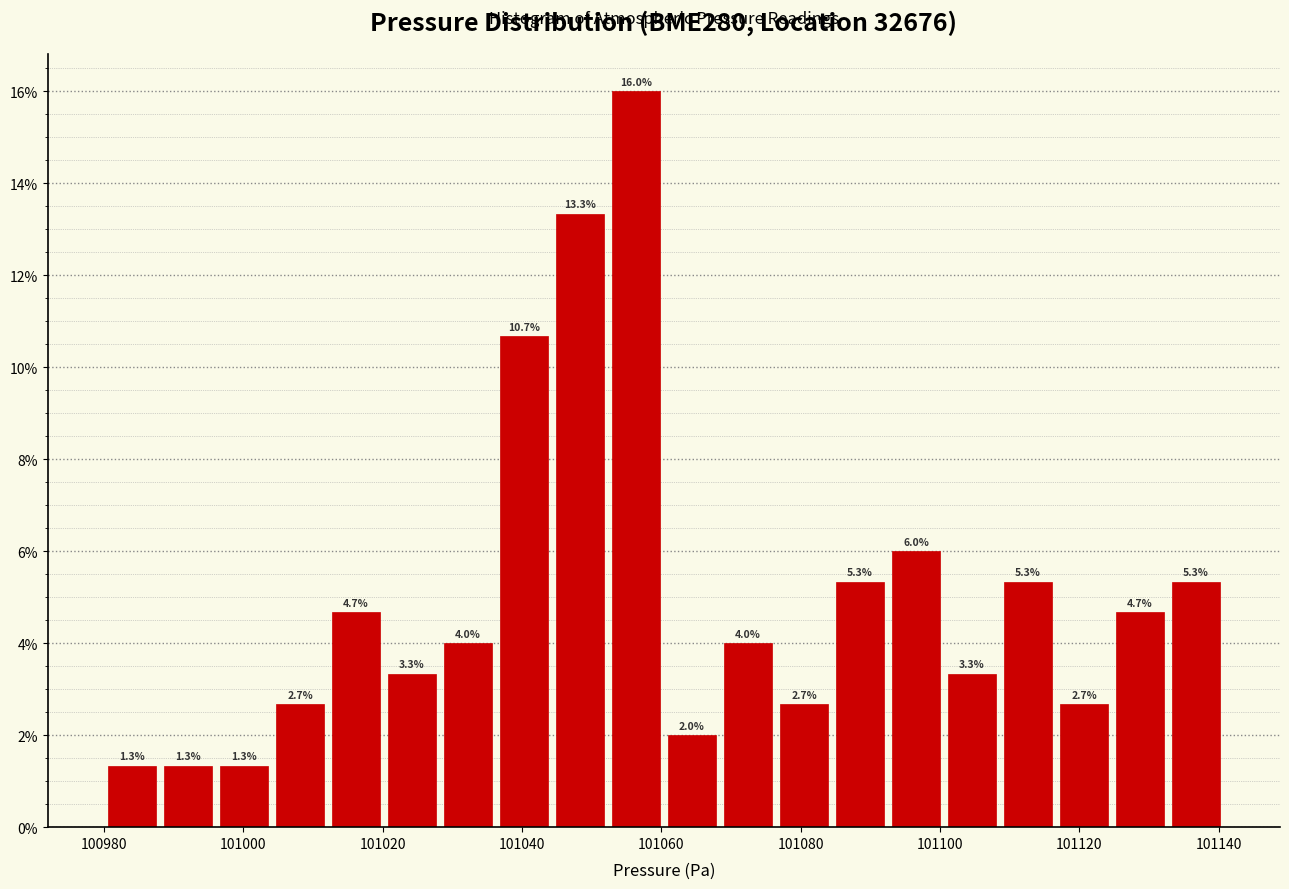

Reading left to right, list every bar in this chart as the range it spans on the x-axis followed by its height. The bar edges are not printed on the chart, so give them approximately, as read against the axis.

100980 to 100988: 1.3
100988 to 100996: 1.3
100996 to 101004: 1.3
101004 to 101012: 2.7
101012 to 101020: 4.7
101020 to 101028: 3.3
101028 to 101036: 4.0
101036 to 101044: 10.7
101044 to 101052: 13.3
101052 to 101060: 16.0
101060 to 101068: 2.0
101068 to 101076: 4.0
101076 to 101084: 2.7
101084 to 101092: 5.3
101092 to 101100: 6.0
101100 to 101108: 3.3
101108 to 101116: 5.3
101116 to 101124: 2.7
101124 to 101132: 4.7
101132 to 101140: 5.3